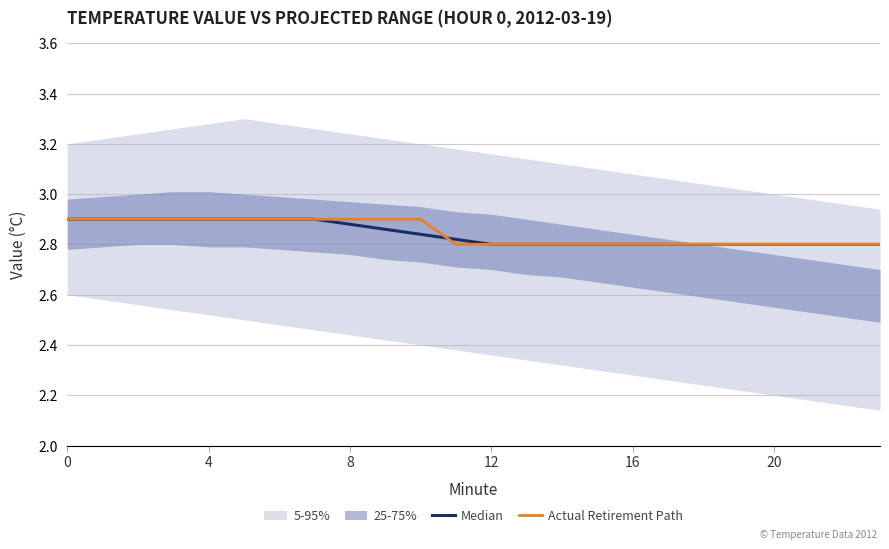

Where is Median nearest to the value 2?

12